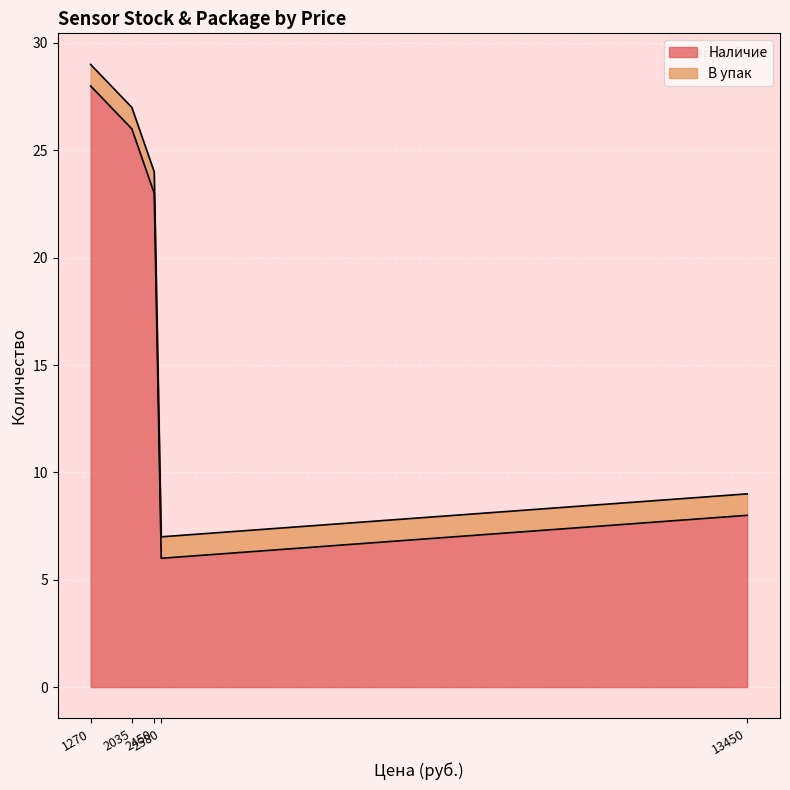

Rank the series by their maximum value, from highest to lowest.

Наличие, В упак